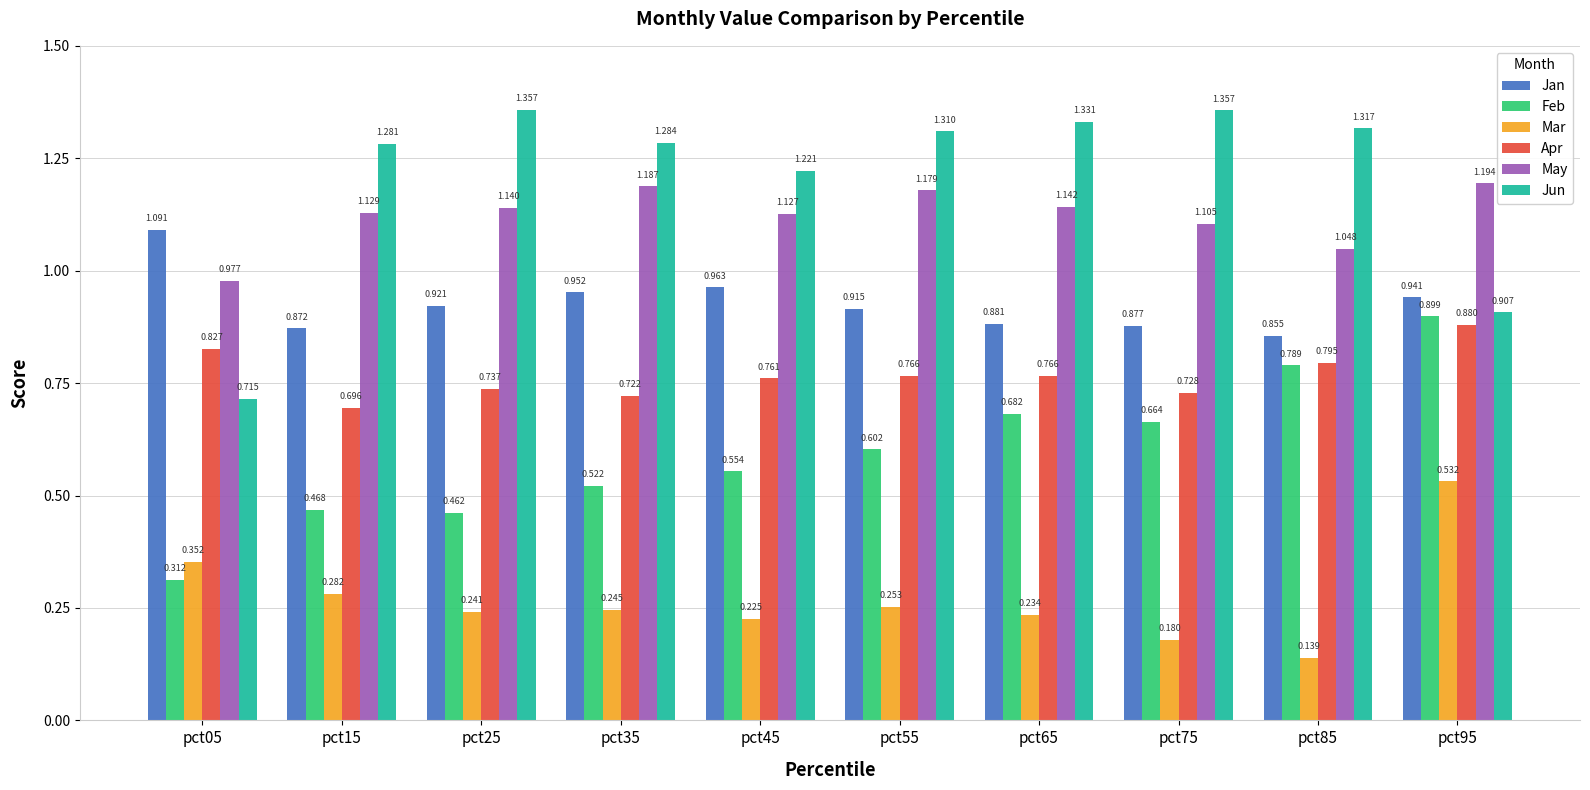

Rank the series by their maximum value, from highest to lowest.

Jun, May, Jan, Feb, Apr, Mar